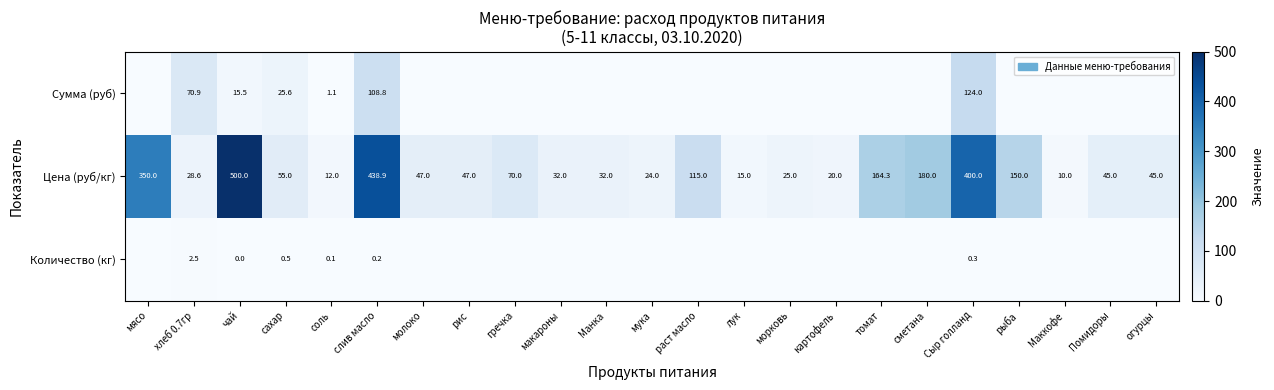

Which label corresponds to the smallest value in the chart?

мясо